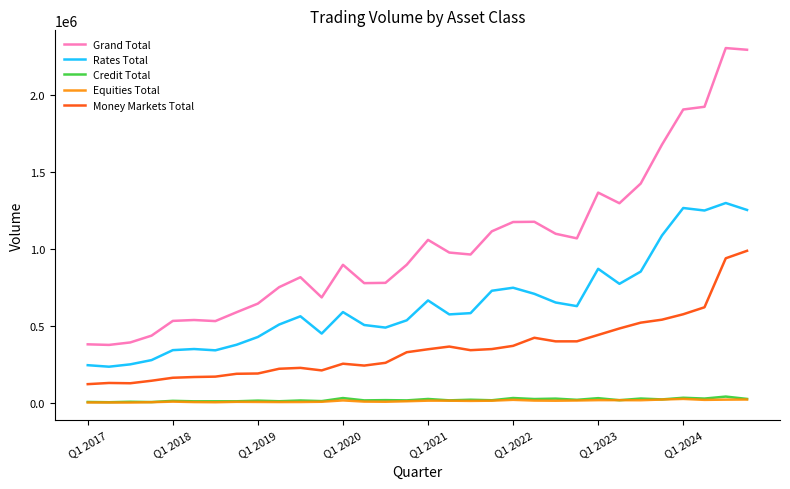

True or false: Equities Total and Rates Total intersect in this chart.

False